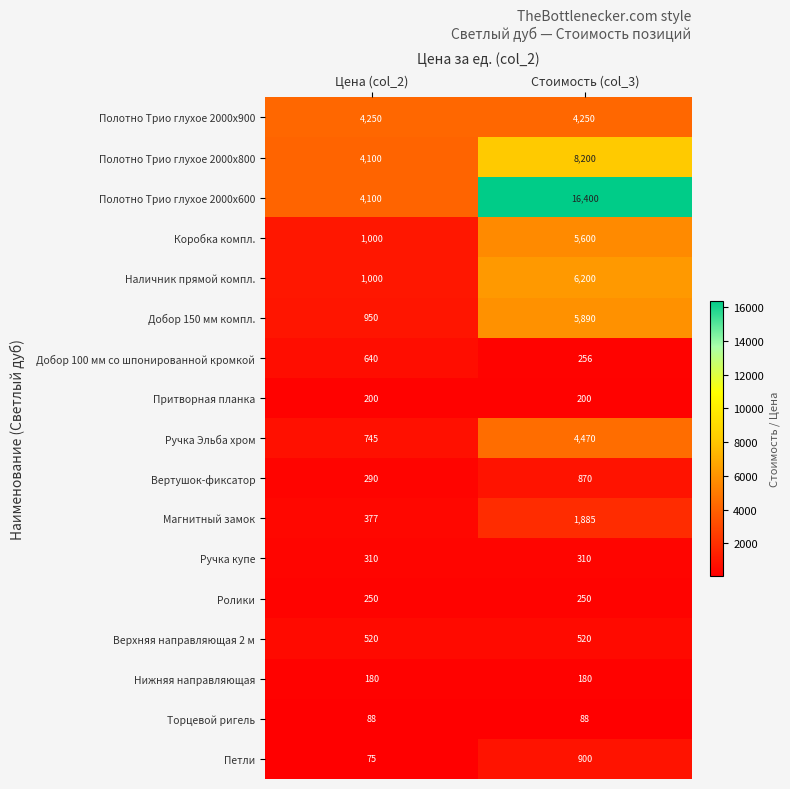

Which series has the largest total across all categories?

Полотно Трио глухое 2000х600